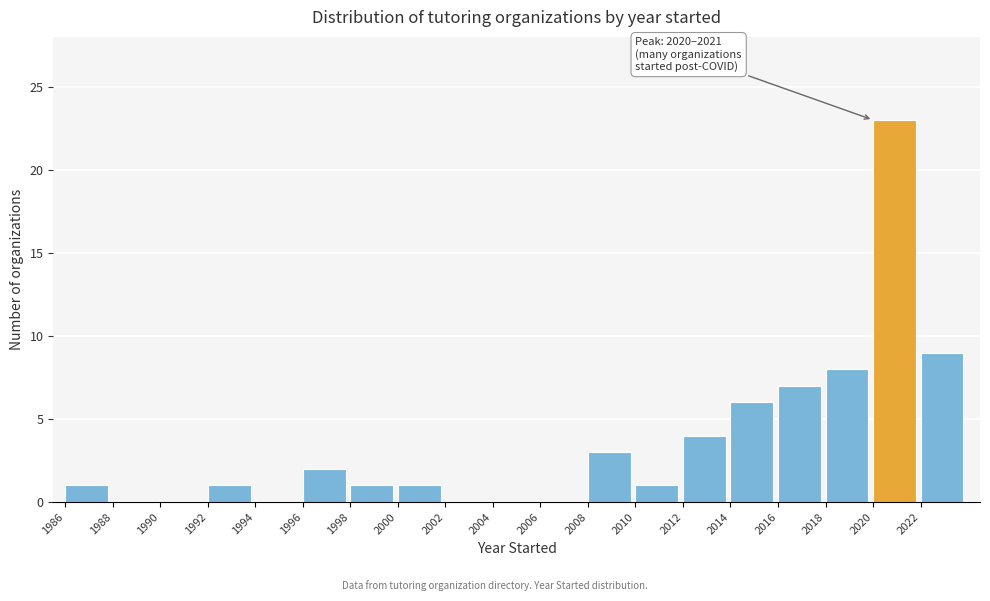

Which range on the x-axis has the tallest bar?

2020 to 2022